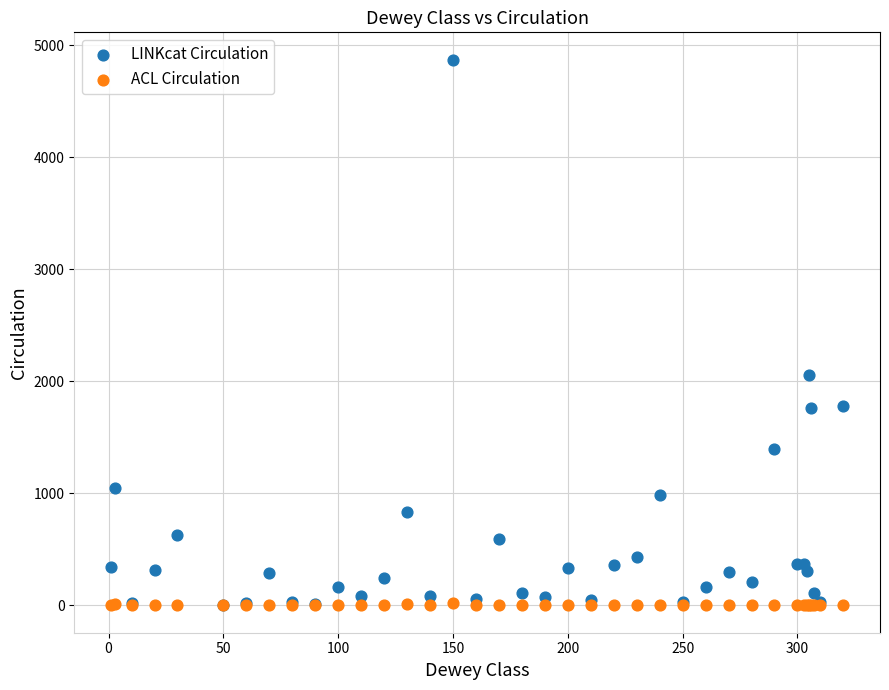

Which series reaches the maximum Y coordinate?

LINKcat Circulation